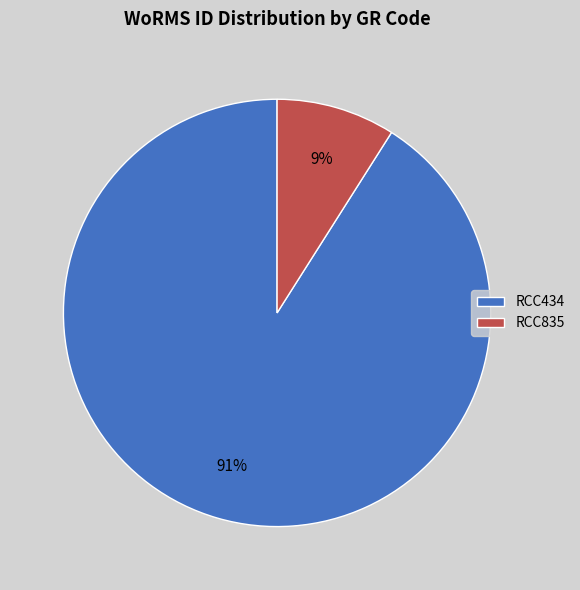

What percentage is the RCC434 slice, to the nearest percent?

91%